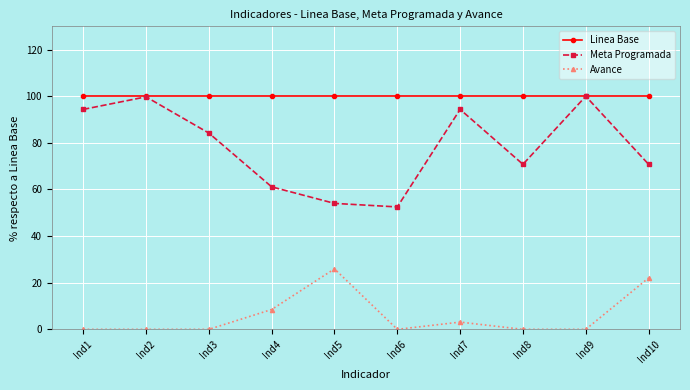

At how many categories does at least one series exceed 34?

10